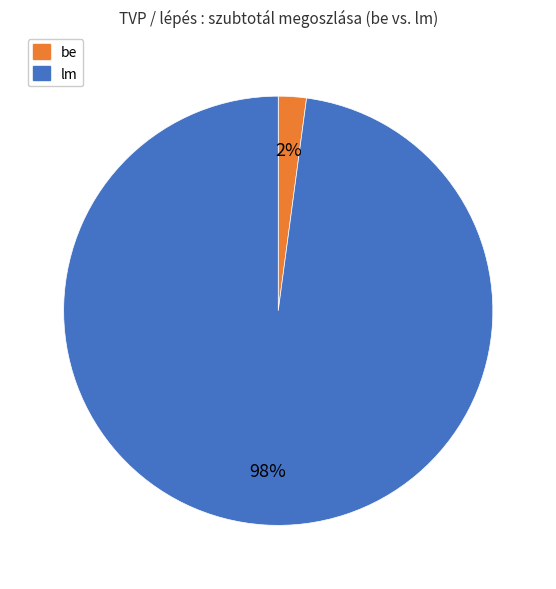

To the nearest percent, what is the average slice percentage?

50%